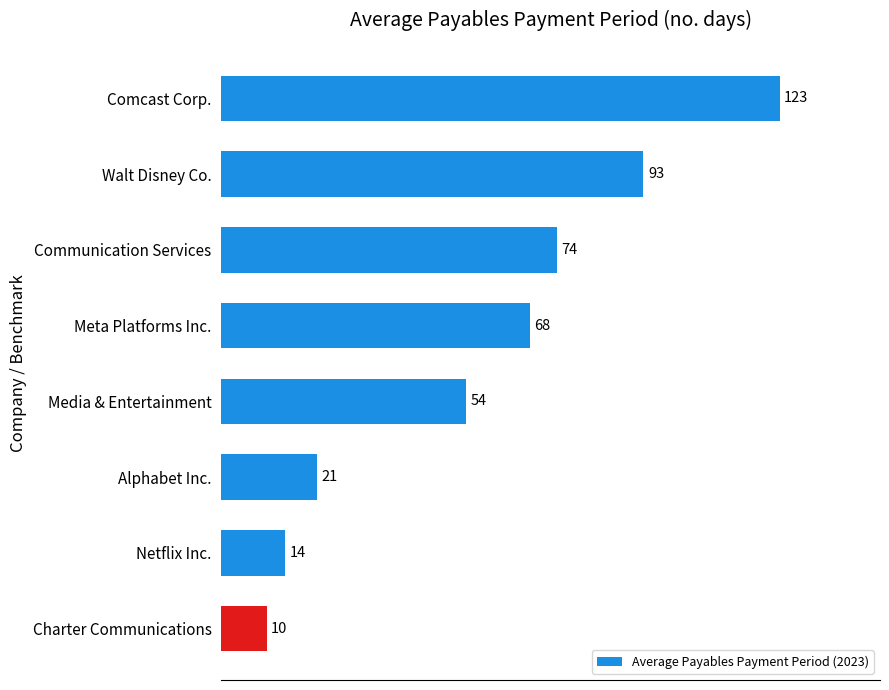

What is the value of the 4th bar from the top?

68